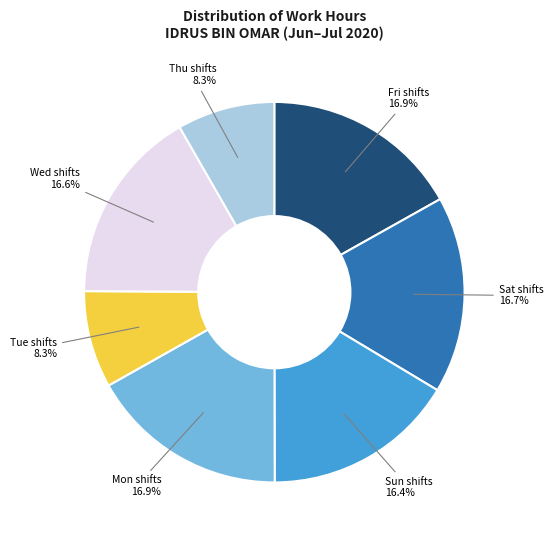

Is the sum of Mon shifts 16.9% and Sun shifts 16.4% greater than half?

No